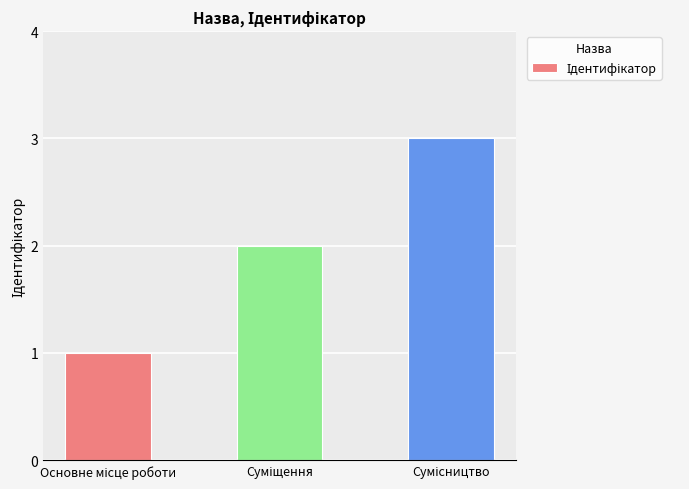

What is the sum of all values?

6